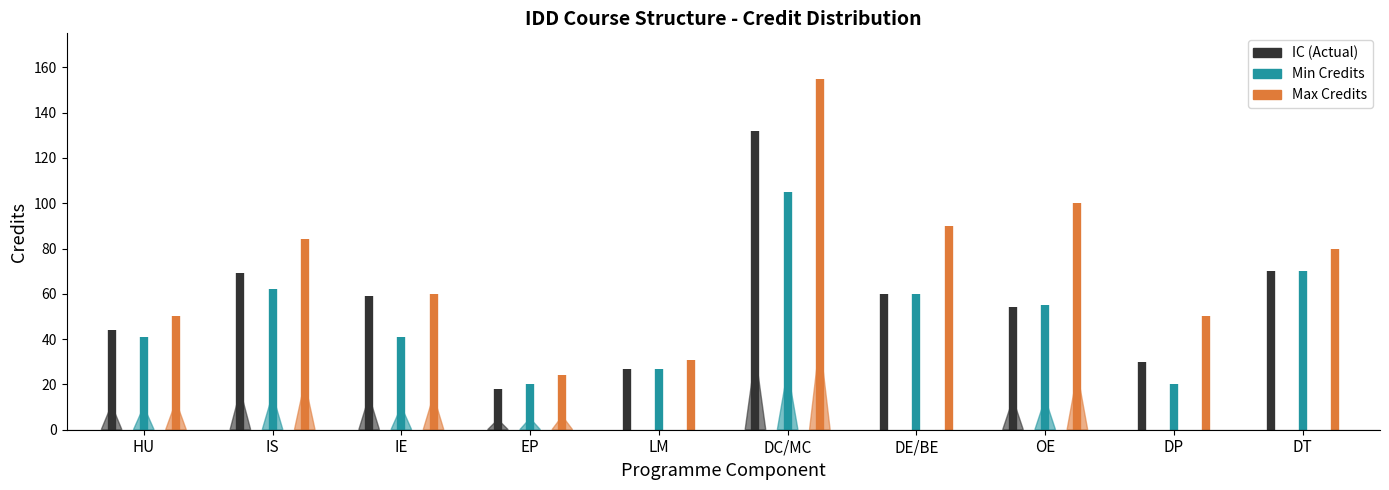

What value does the IC series have at 7, to the nearest 5?

55